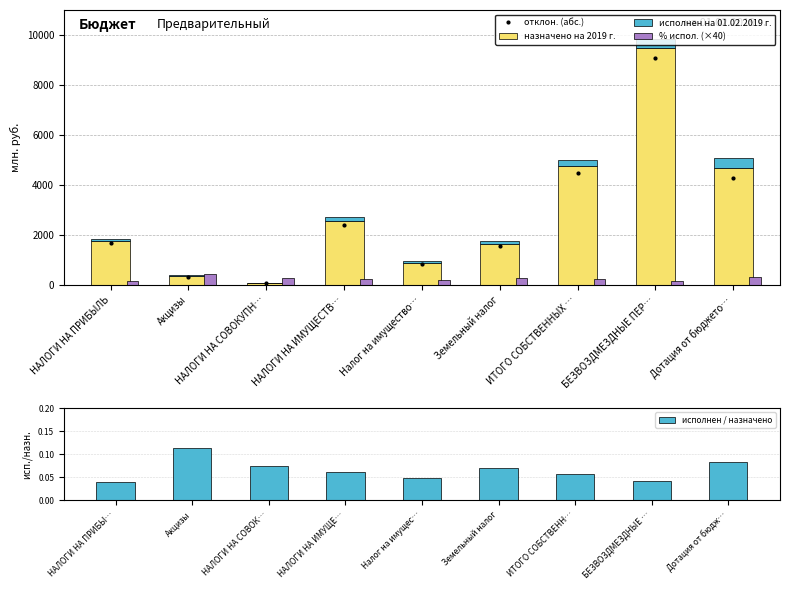

Which category has the highest value in the отклон. (абс.) series?

БЕЗВОЗДМЕЗДНЫЕ ПЕР…